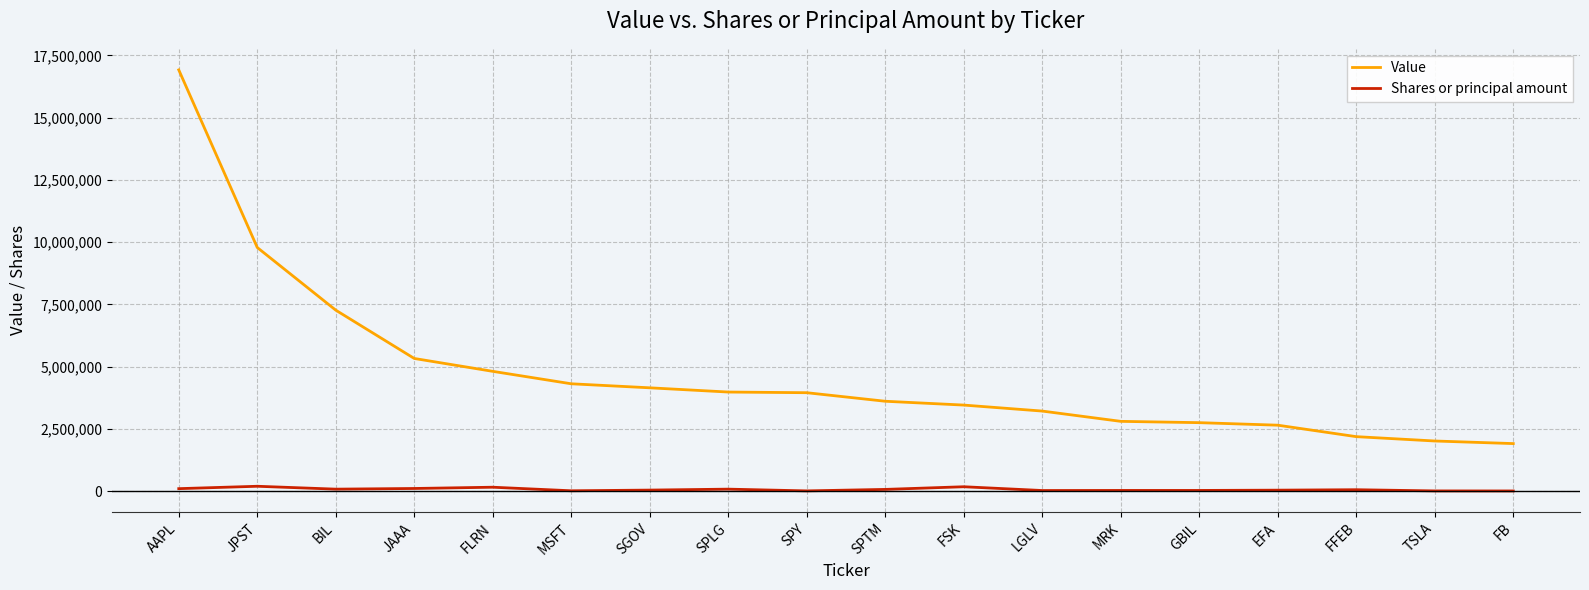

True or false: Shares or principal amount and Value intersect in this chart.

False